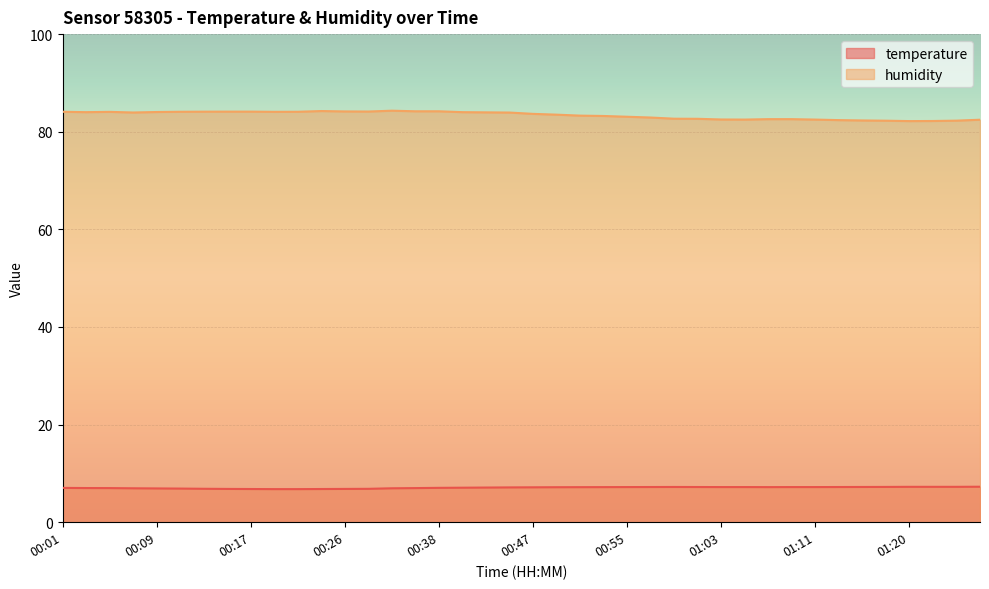

What is the lowest value of the humidity series?

82.2